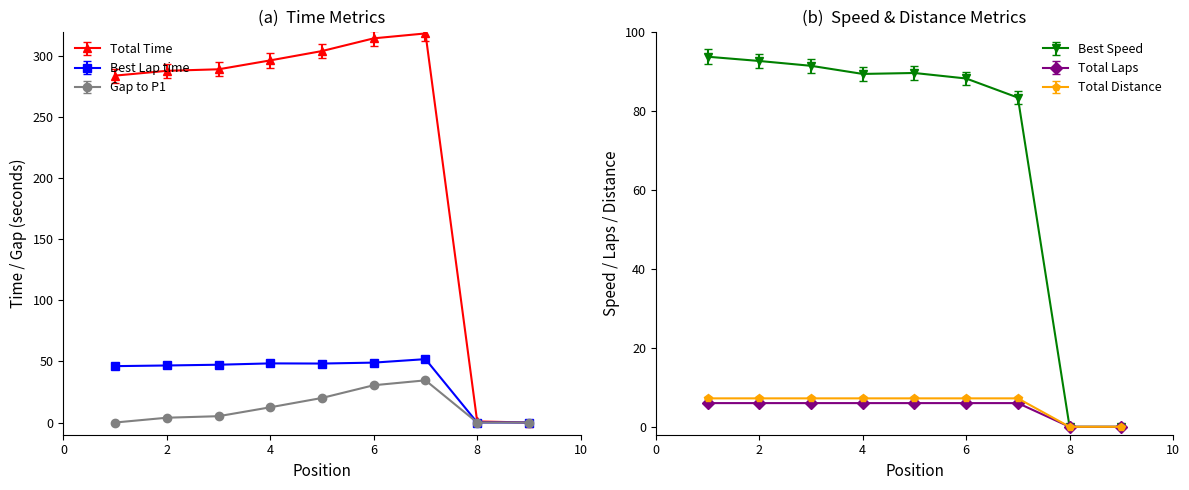

Is it true that Total Time equals 378.8 at 2?

False